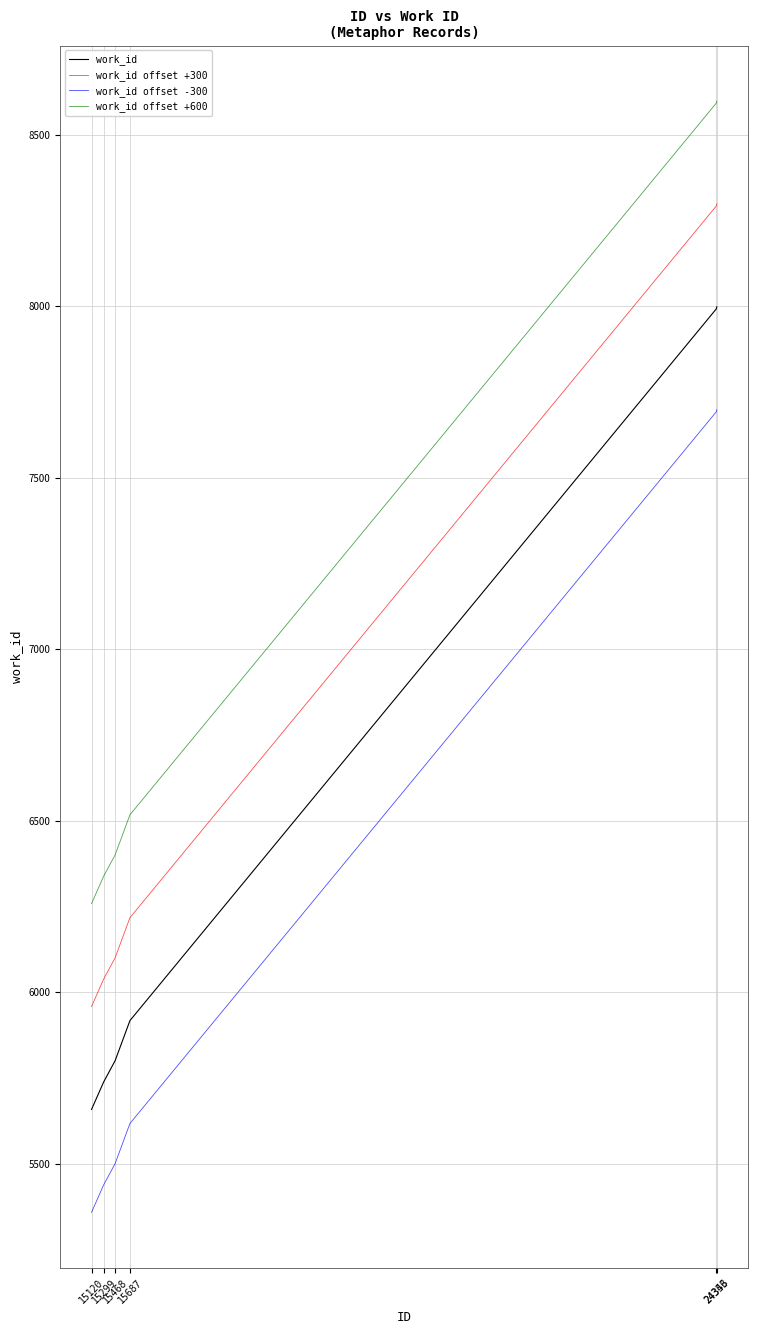

What is the minimum value shown in the chart?

5358